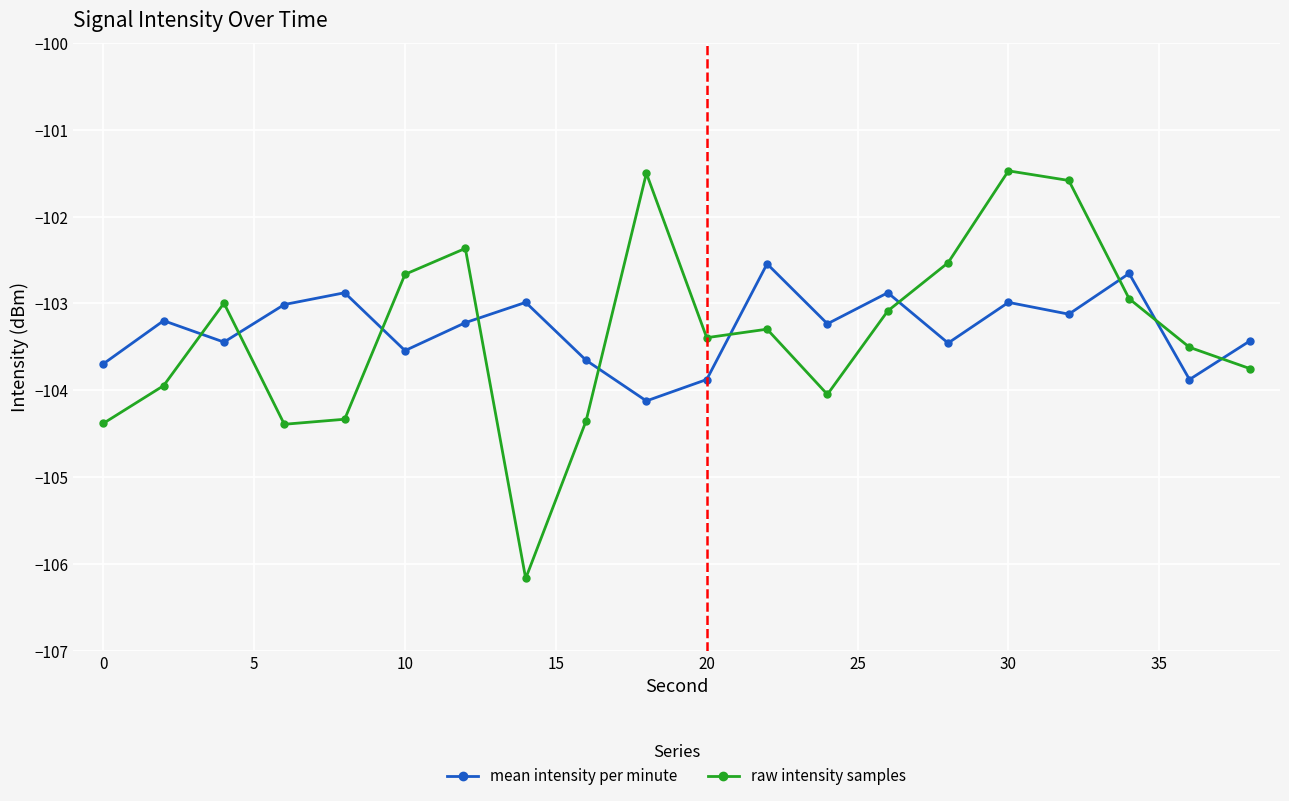

Is this an area chart (filled region under the line)?

No